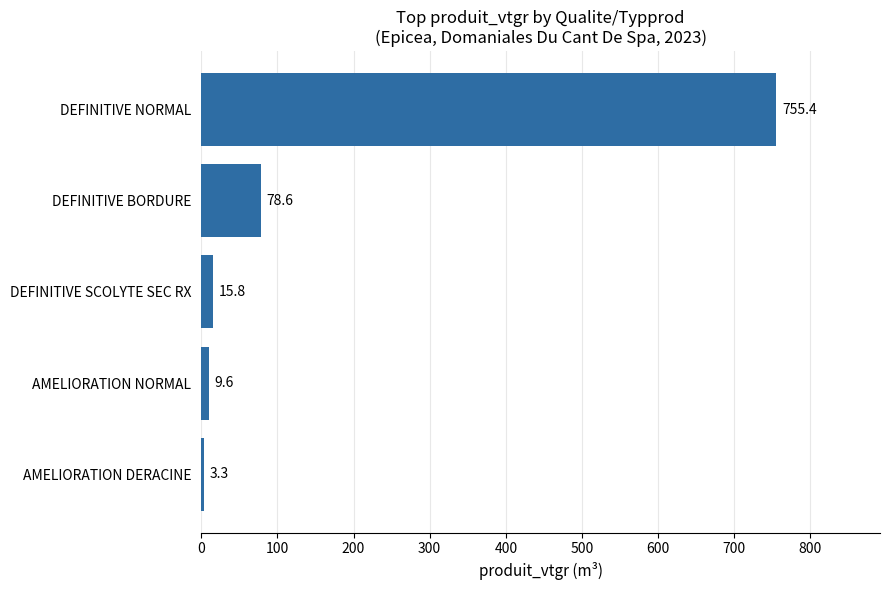

Reading top to bottom, transcribe all the data shown in this chart.

DEFINITIVE NORMAL=755.4	DEFINITIVE BORDURE=78.6	DEFINITIVE SCOLYTE SEC RX=15.8	AMELIORATION NORMAL=9.6	AMELIORATION DERACINE=3.3